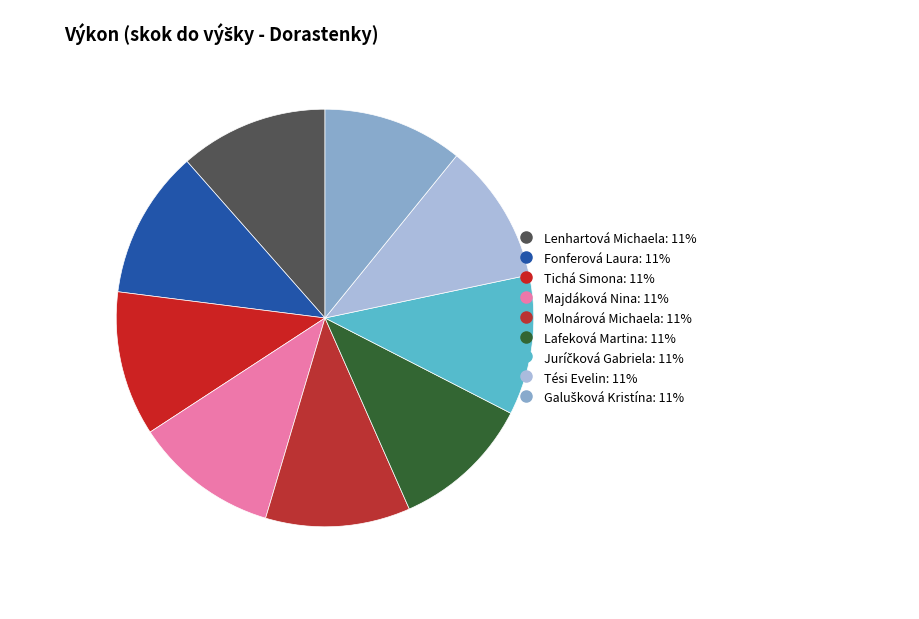

True or false: Majdáková Nina accounts for 11% of the total.

True